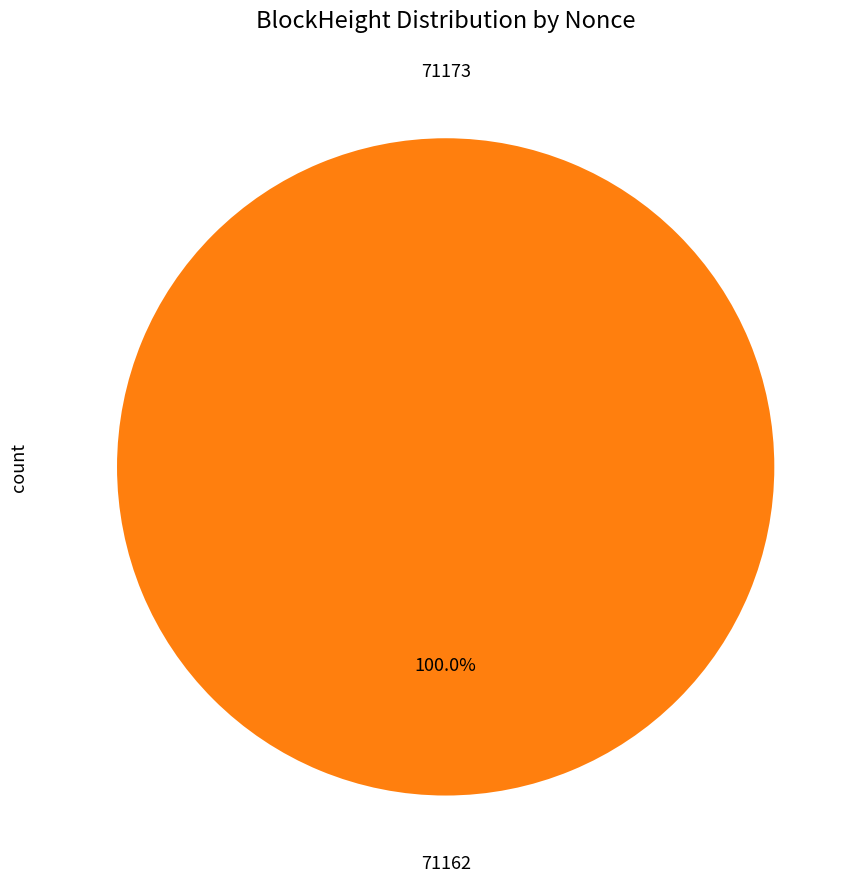

Does 71162 account for over 50% of the chart?

Yes